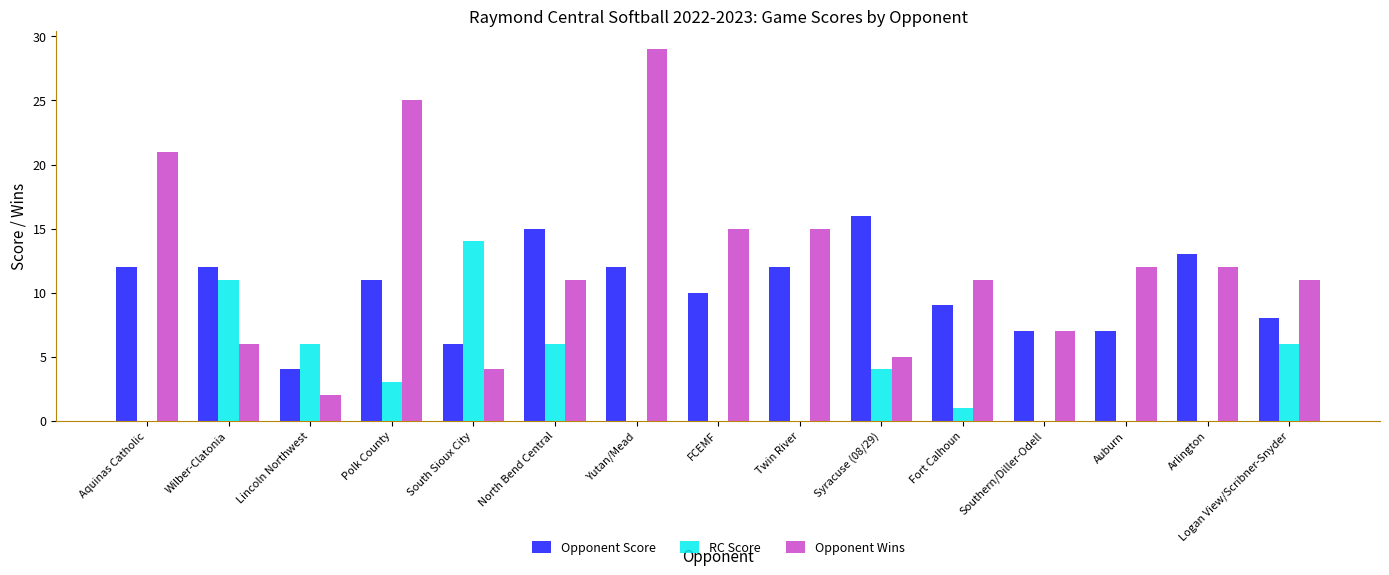

Count the number of data series in this chart.

3